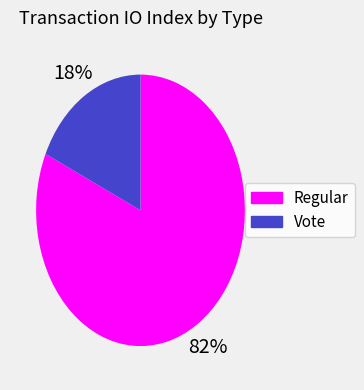

What is the majority slice?

Regular